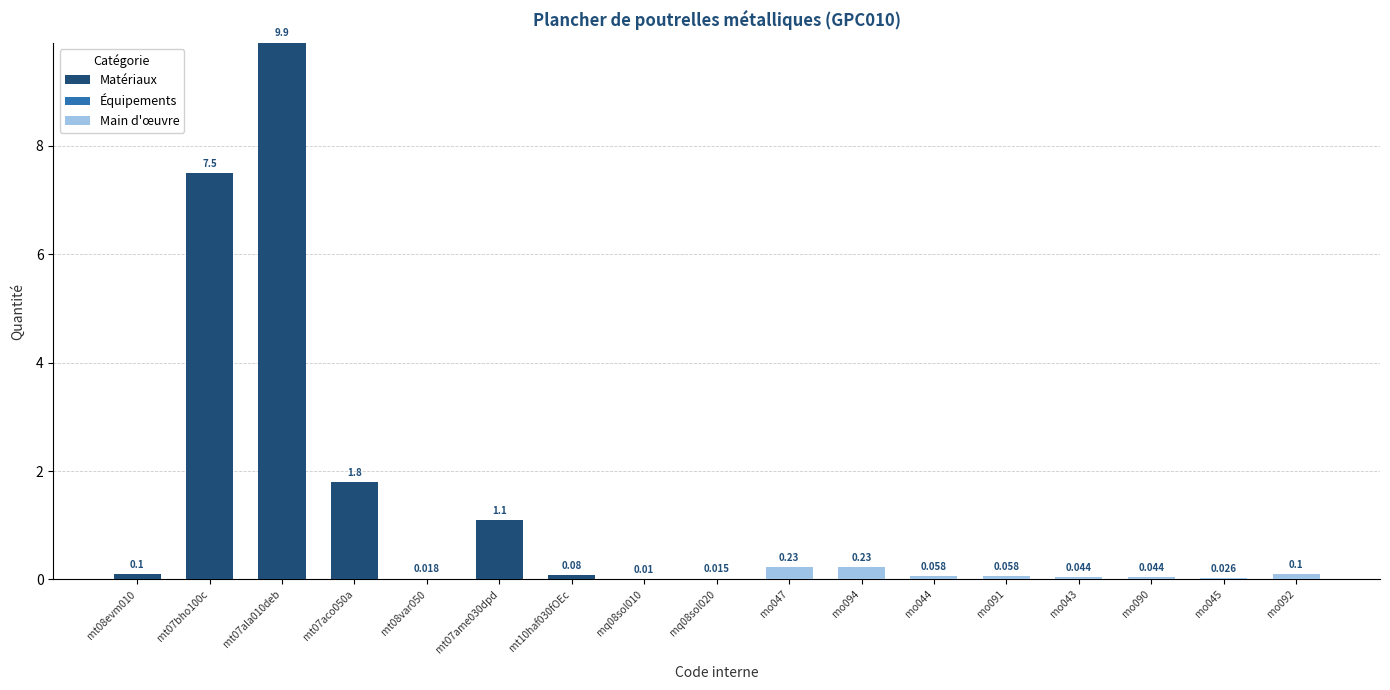

How many distinct data groups are displayed?

3